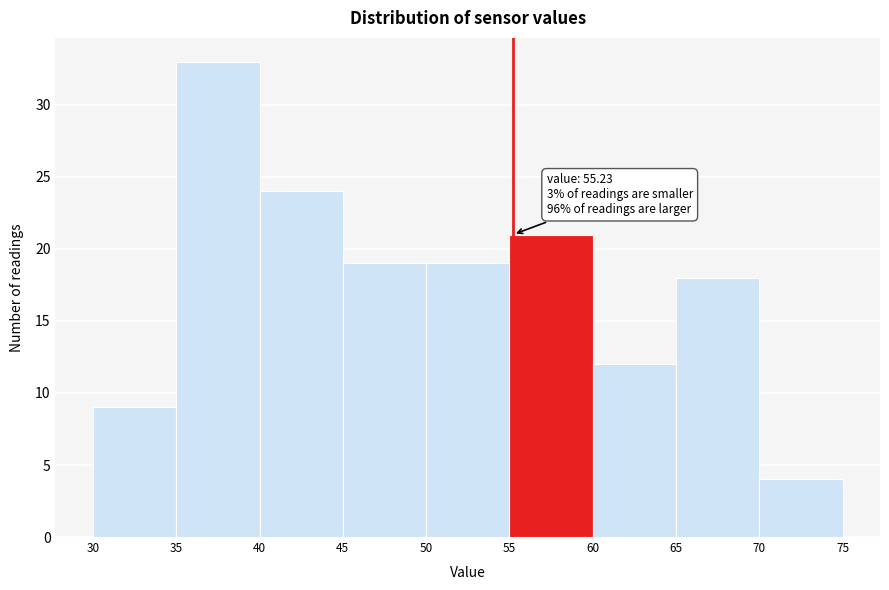

Which range on the x-axis has the tallest bar?

35 to 40